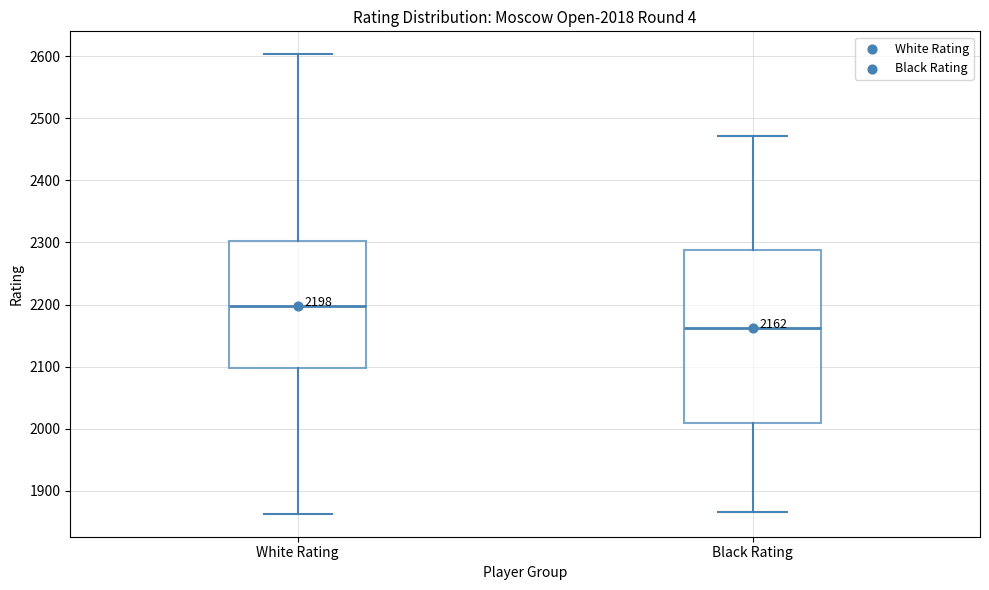

Which box's median line is the highest?

White Rating